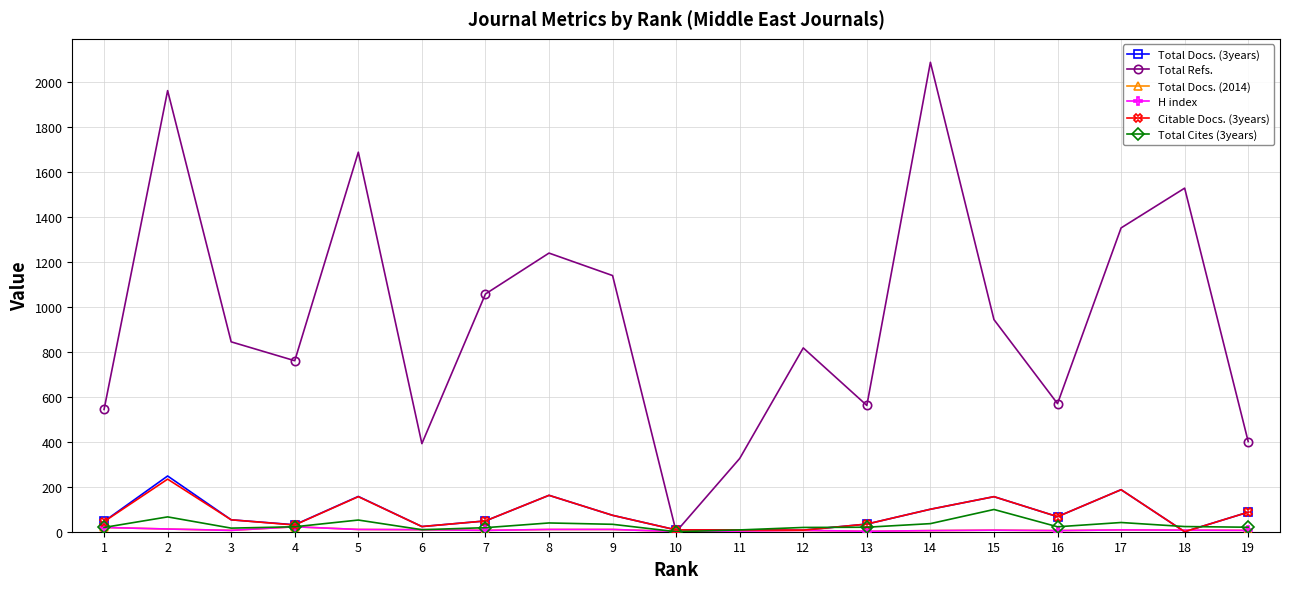

Is the value of Total Docs. (2014) at 4 greater than the value of Total Docs. (3years) at 11?

Yes